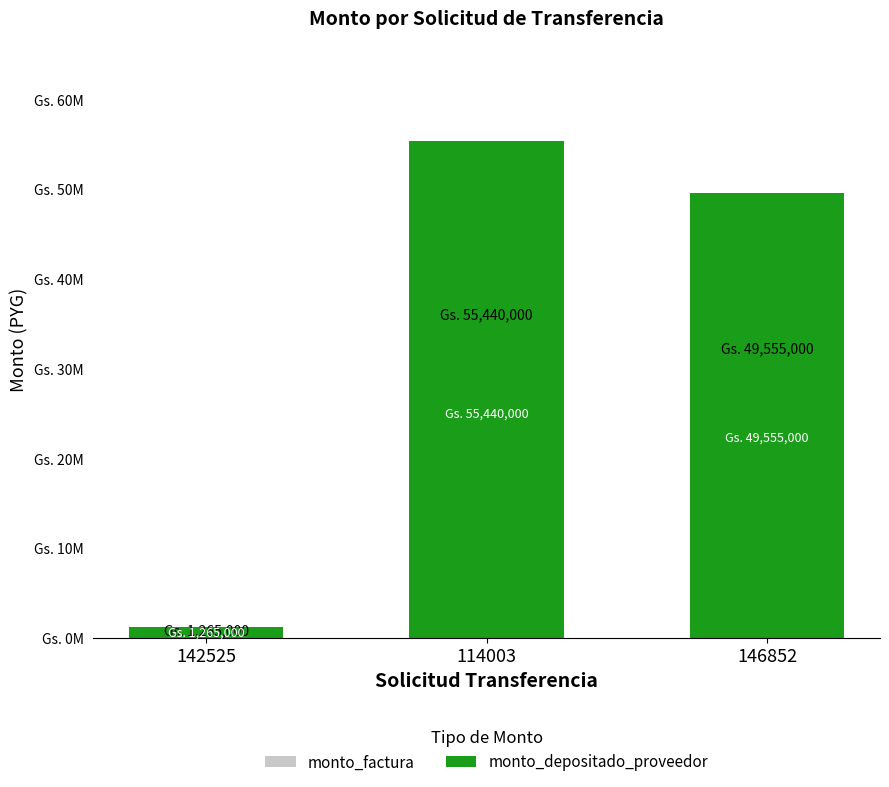

What is the highest value of the monto_depositado_proveedor series?

55440000